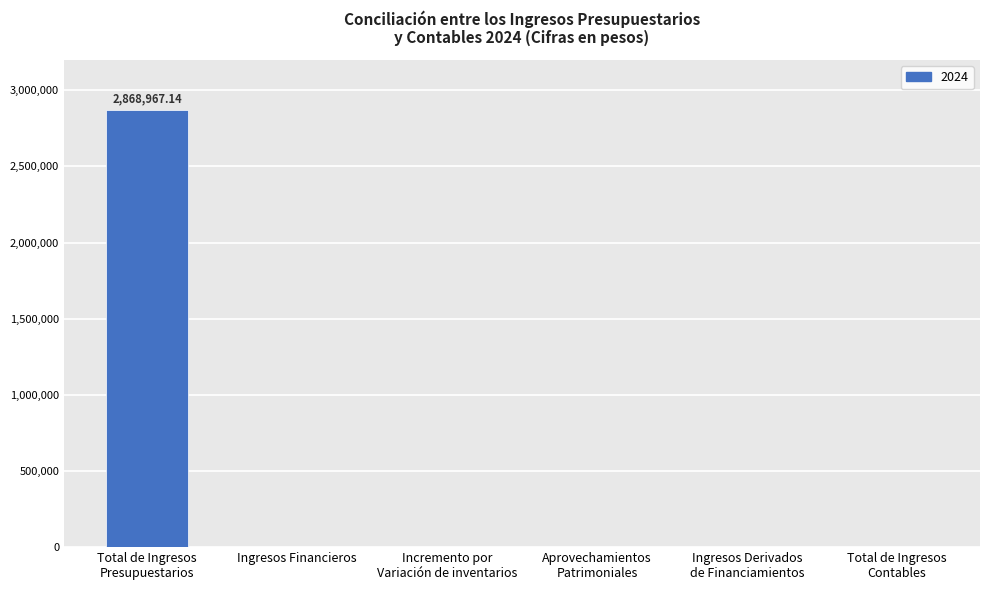

What is the sum of all values?

2868967.1